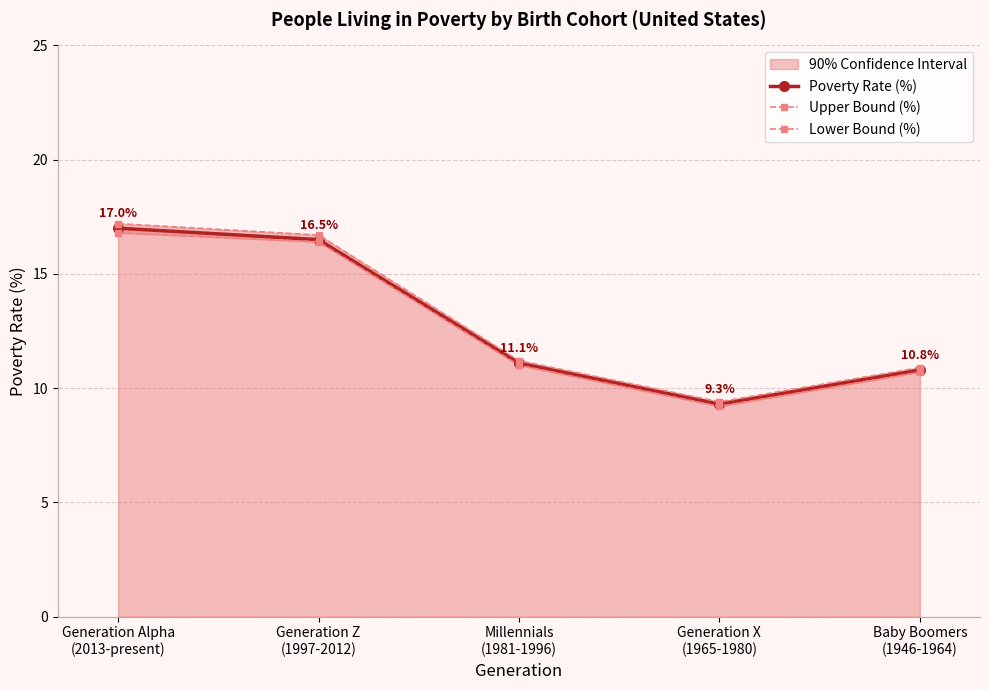

What is the sum of all Poverty Rate (%) values?

64.7